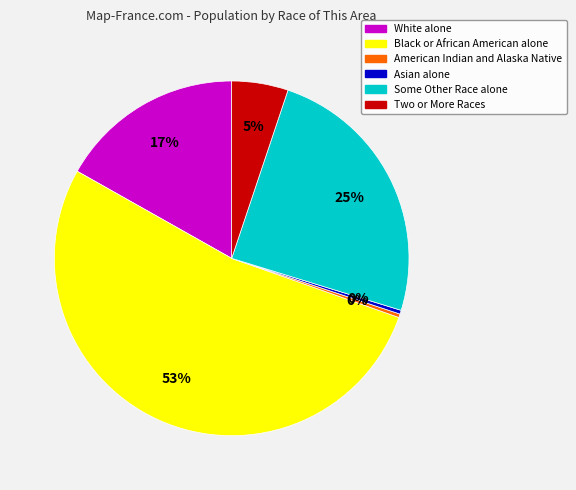

To the nearest percent, what is the average slice percentage?

17%